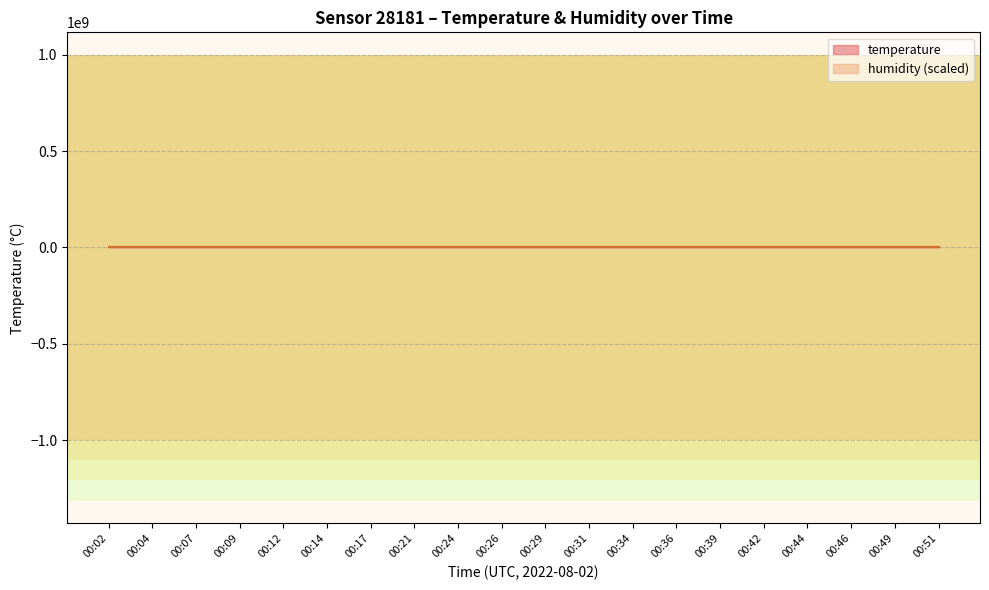

Reading left to right, list all the values displayed in this chart.

temperature: 17.4	17.3	17.2	17.2	17.1	17.1	17.1	16.9	16.9	16.9	16.8	16.8	16.7	16.7	16.7	16.6	16.6	16.5	16.5	16.5
humidity: 16.5	16.5	16.6	16.7	16.5	16.8	16.9	17.0	17.2	16.9	17.4	17.2	16.7	17.0	17.1	17.1	17.2	17.3	17.0	17.0